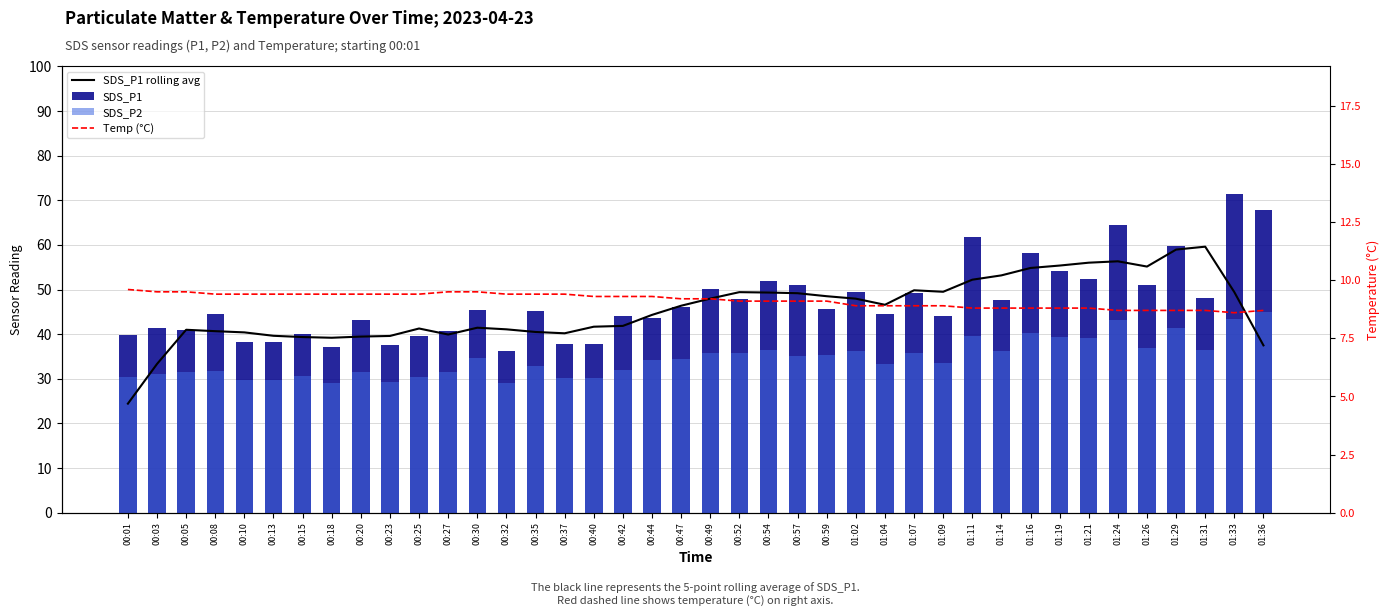

Which has a higher value, 00:13 or 00:30?

00:30